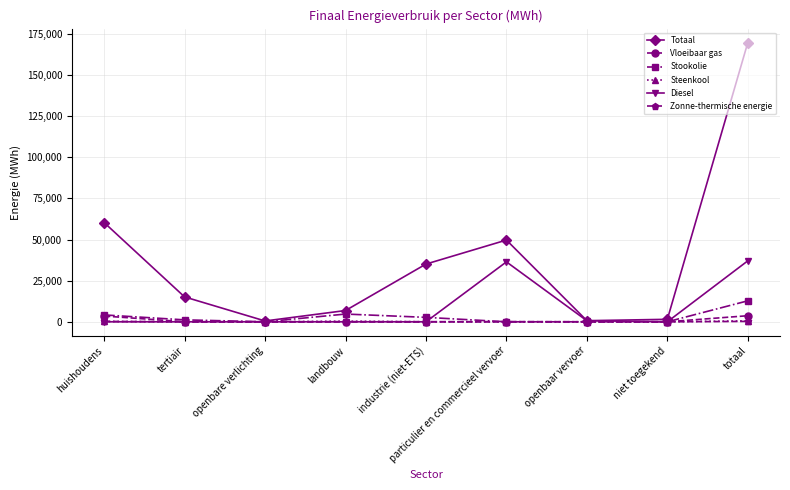

What is the label of the 4th point from the right?

particulier en commercieel vervoer